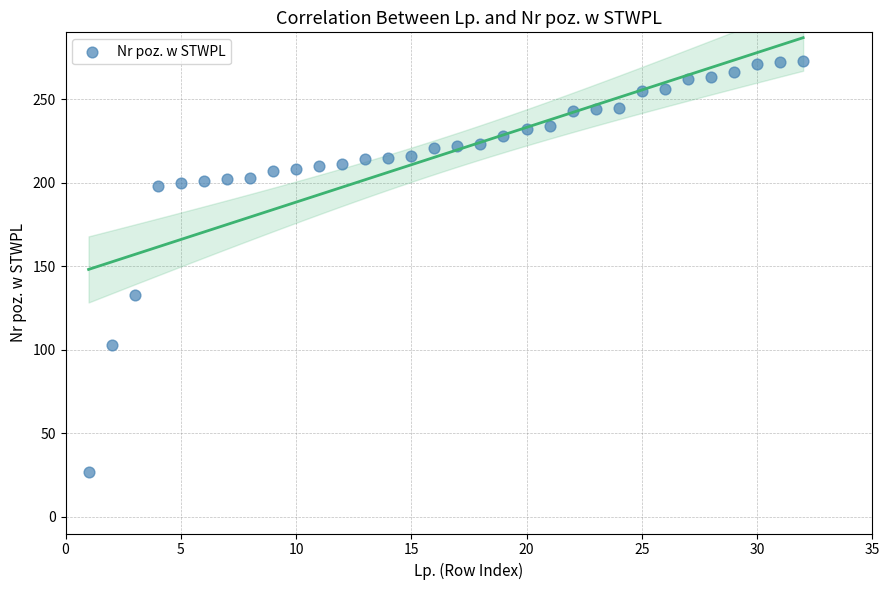

What Y value in the scatter plot is closest to 150?

133